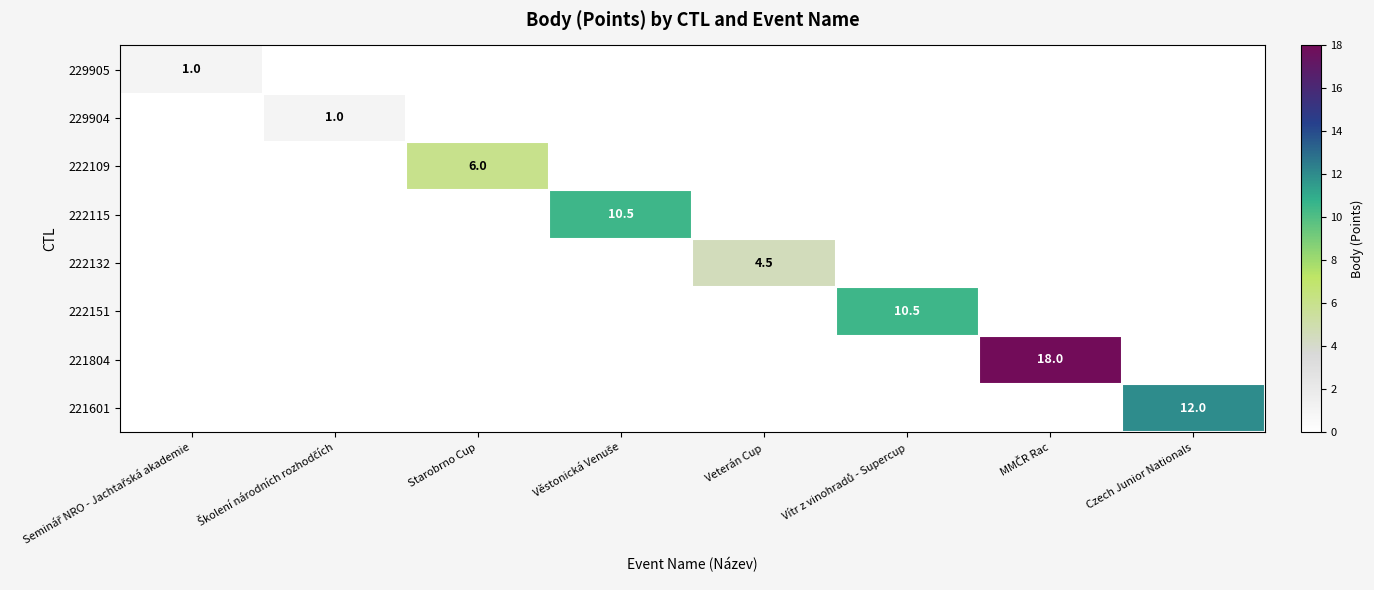

Which has a higher value, Vítr z vinohradů - Supercup or Starobrno Cup?

Vítr z vinohradů - Supercup